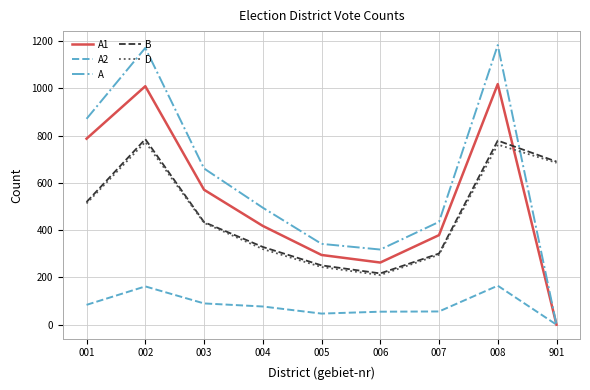

Between 003 and 901, which series saw the biggest shift?

A